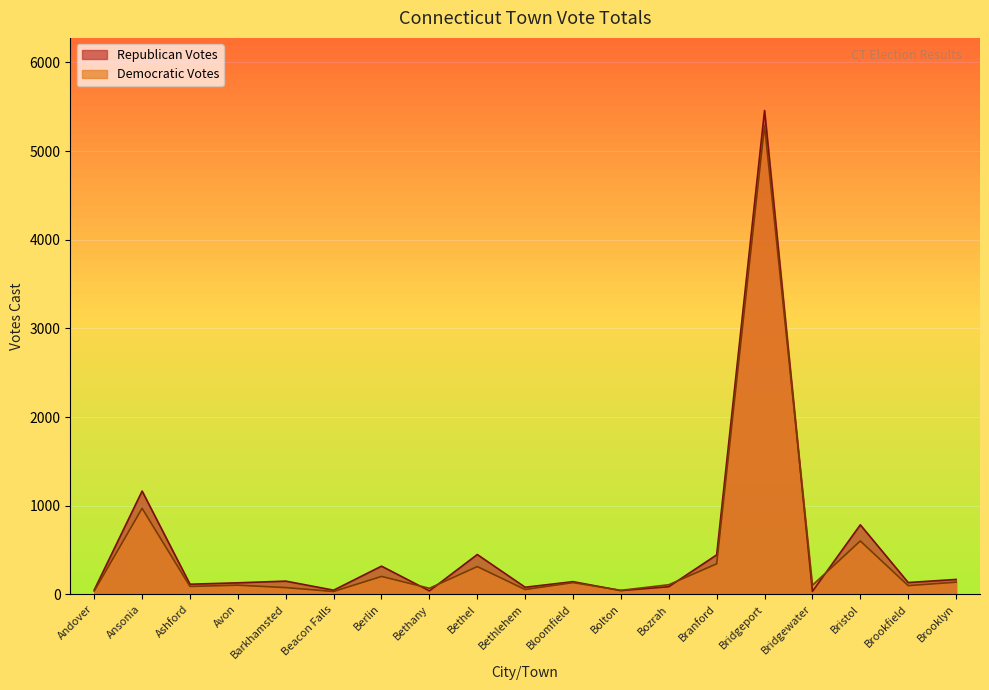

What is the highest value of the Republican Votes series?

5458